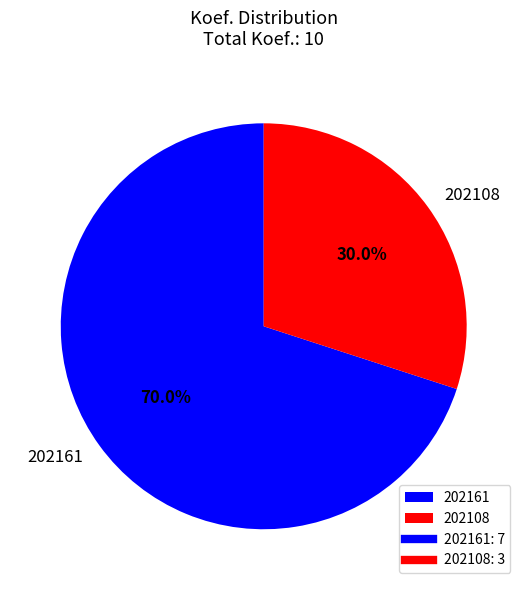

Do 202161 and 202108 together represent more than half of the pie?

Yes